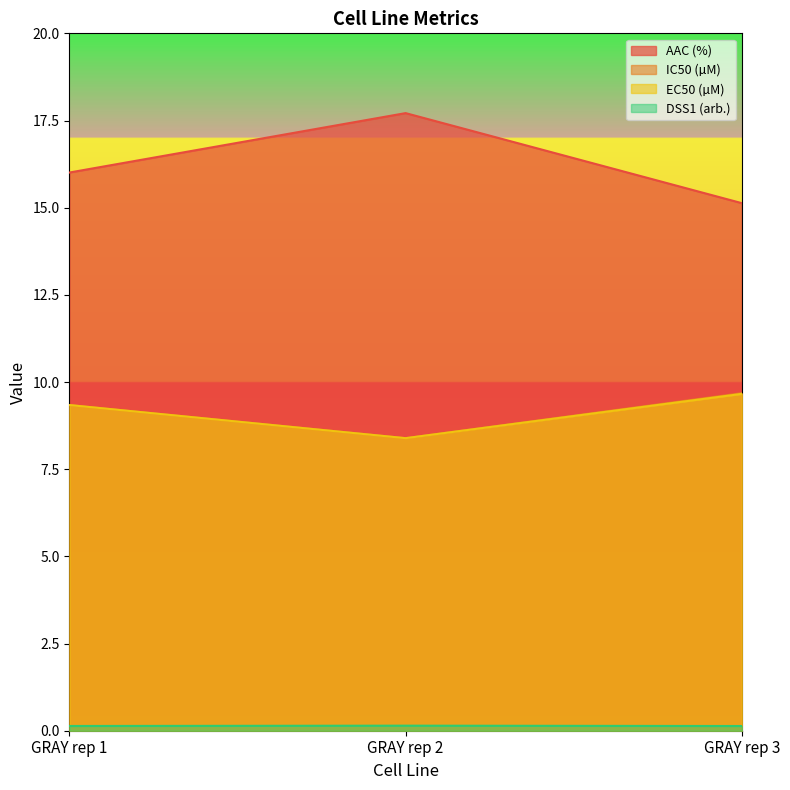

At which category is the sum across all series the highest?

GRAY rep 1